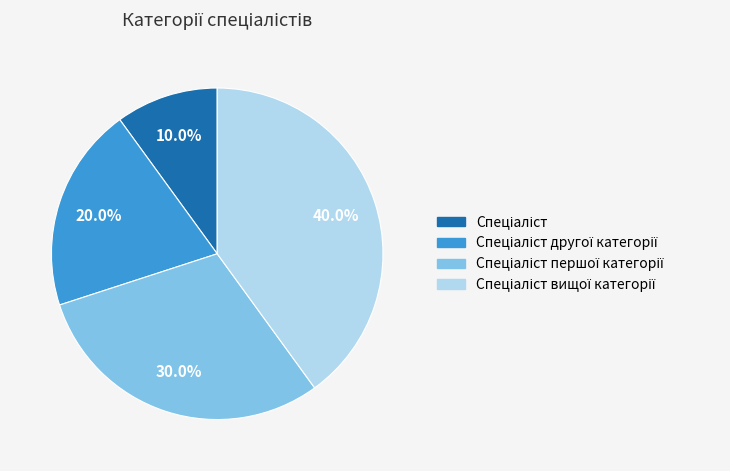

Is there any slice that represents more than half of the pie?

No